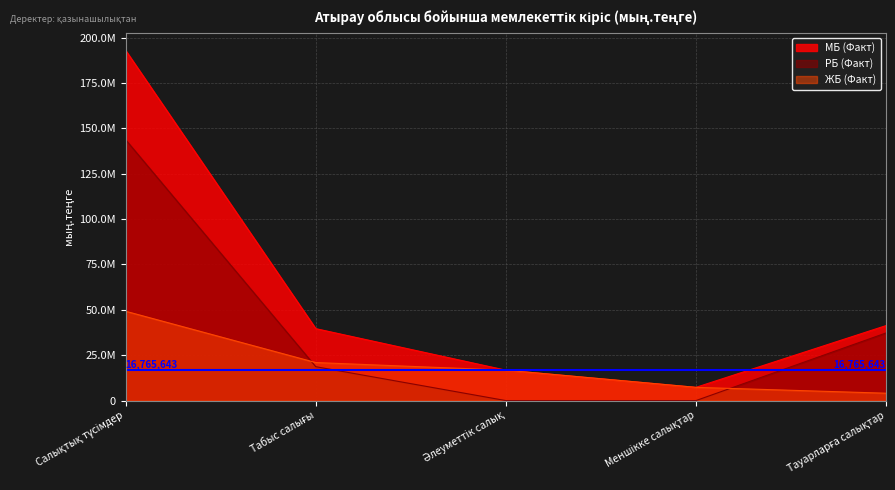

Is it true that РБ (Факт) equals 191225670 at Салықтық түсімдер?

False